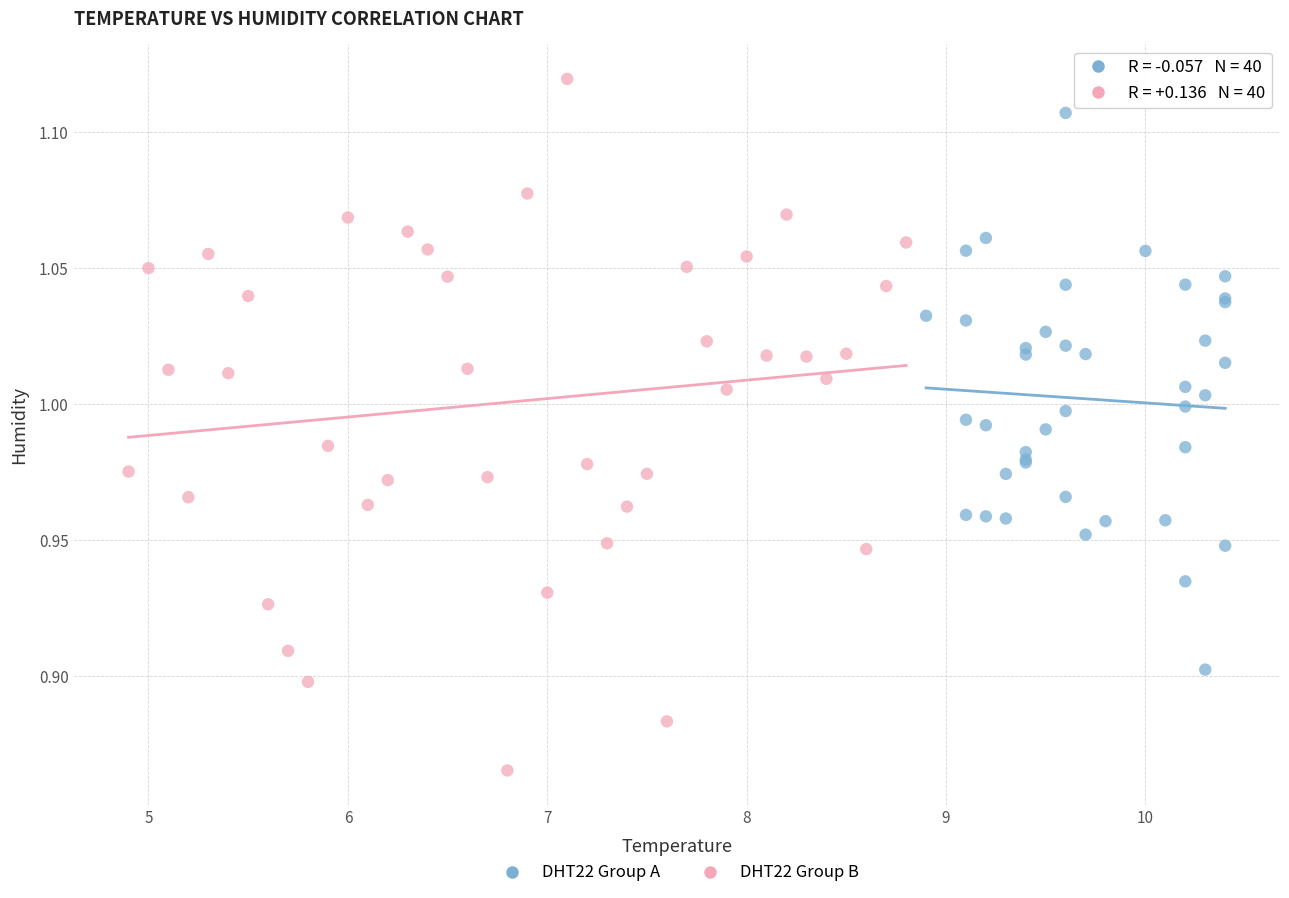

What are all the series names shown in the legend?

DHT22 Group A, DHT22 Group B